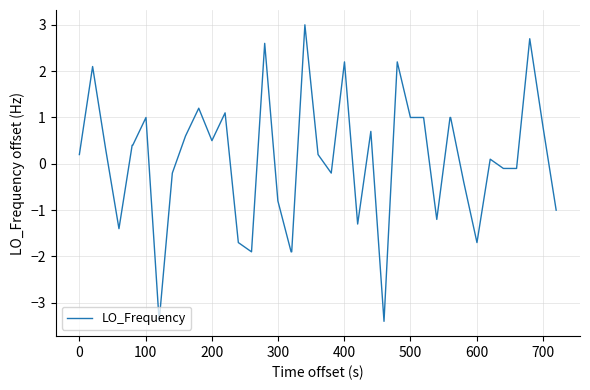

What is the maximum value shown in the chart?

3.0